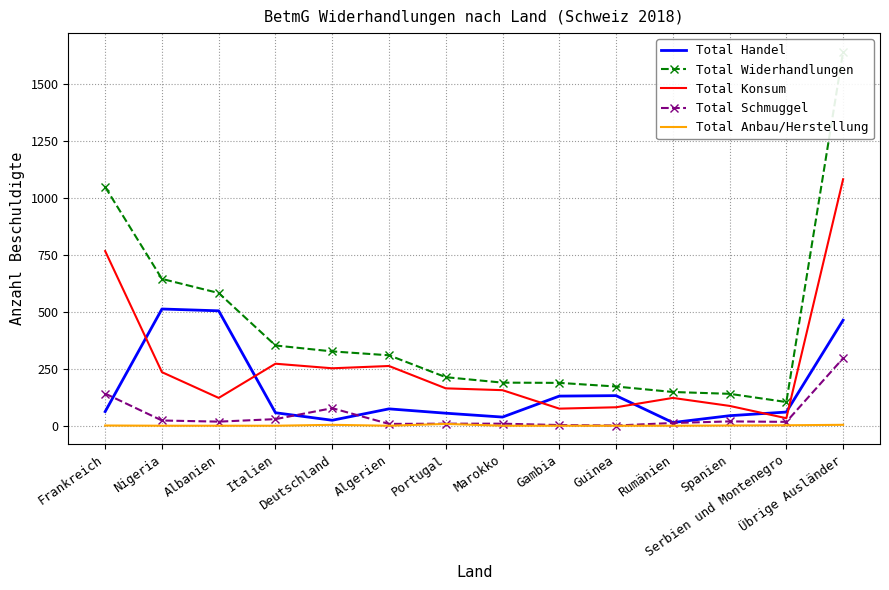

List the labels in order of Total Schmuggel value, largest first.

Übrige Ausländer, Frankreich, Deutschland, Italien, Nigeria, Spanien, Albanien, Serbien und Montenegro, Rumänien, Portugal, Marokko, Algerien, Gambia, Guinea